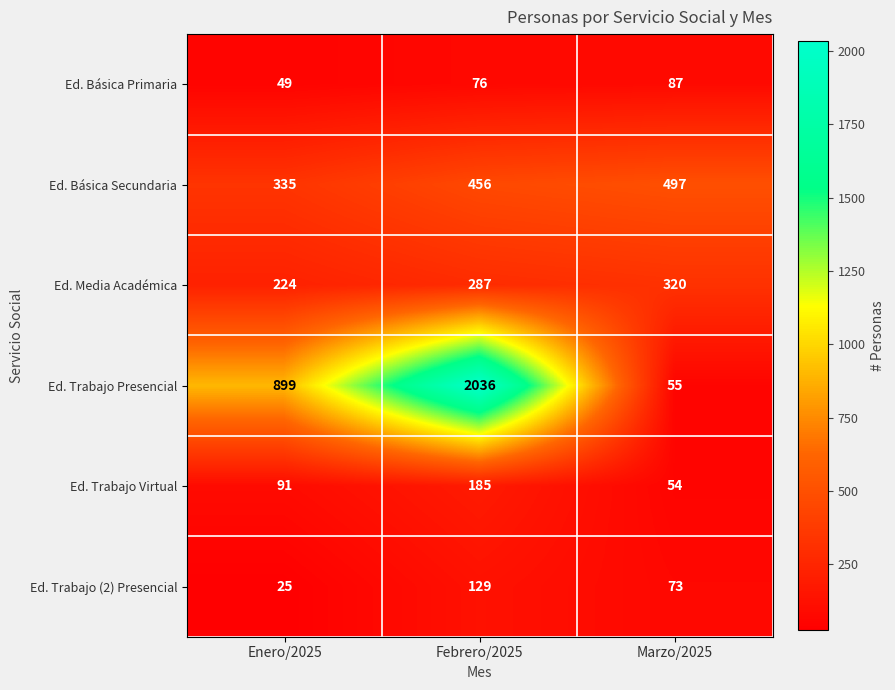

Between Febrero/2025 and Marzo/2025, which series saw the biggest shift?

Ed. Trabajo Presencial